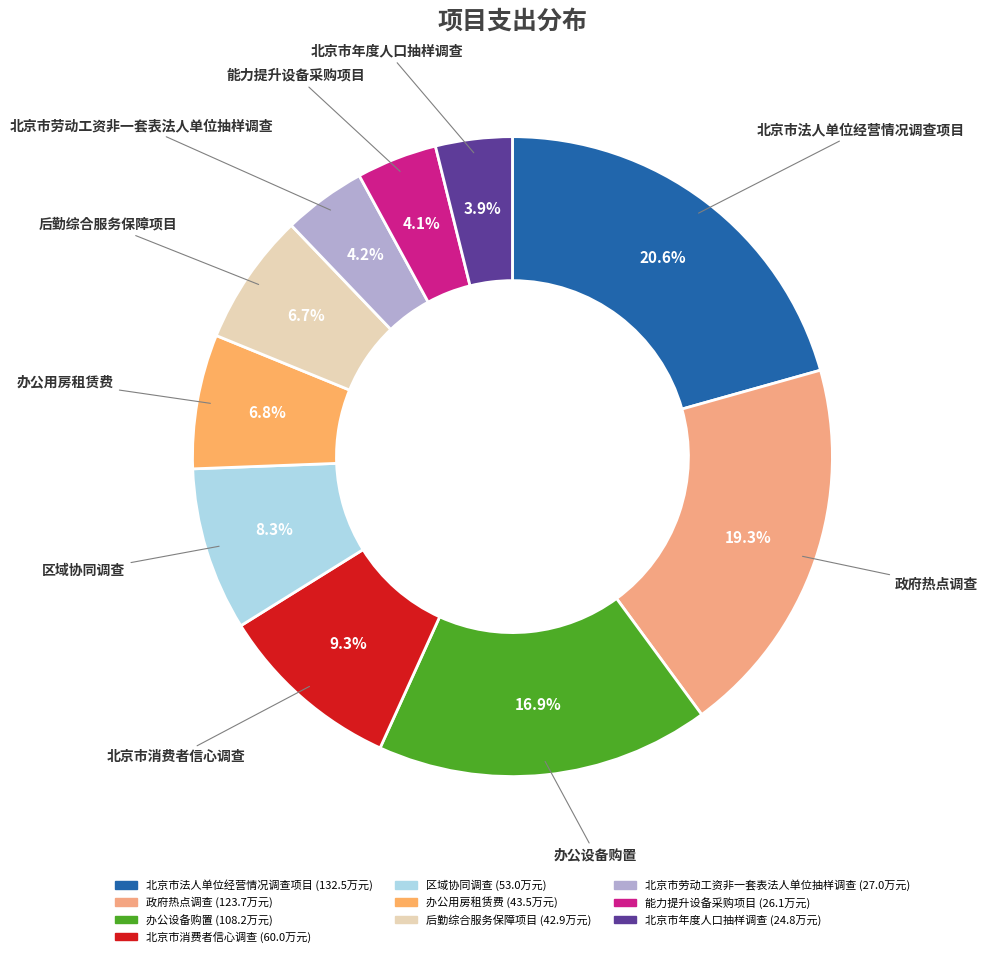

Which has a higher value, 北京市年度人口抽样调查 or 北京市法人单位经营情况调查项目?

北京市法人单位经营情况调查项目